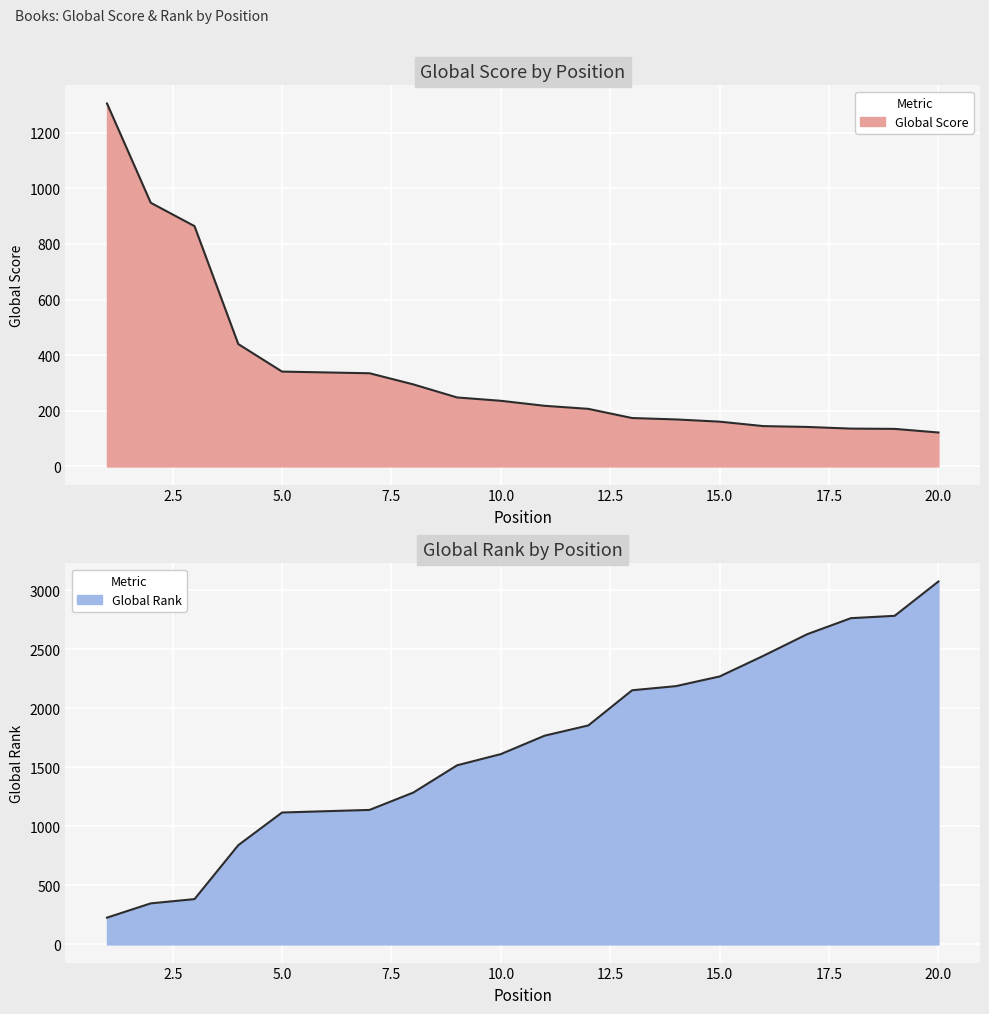

What is the average value of the Global Score series?

348